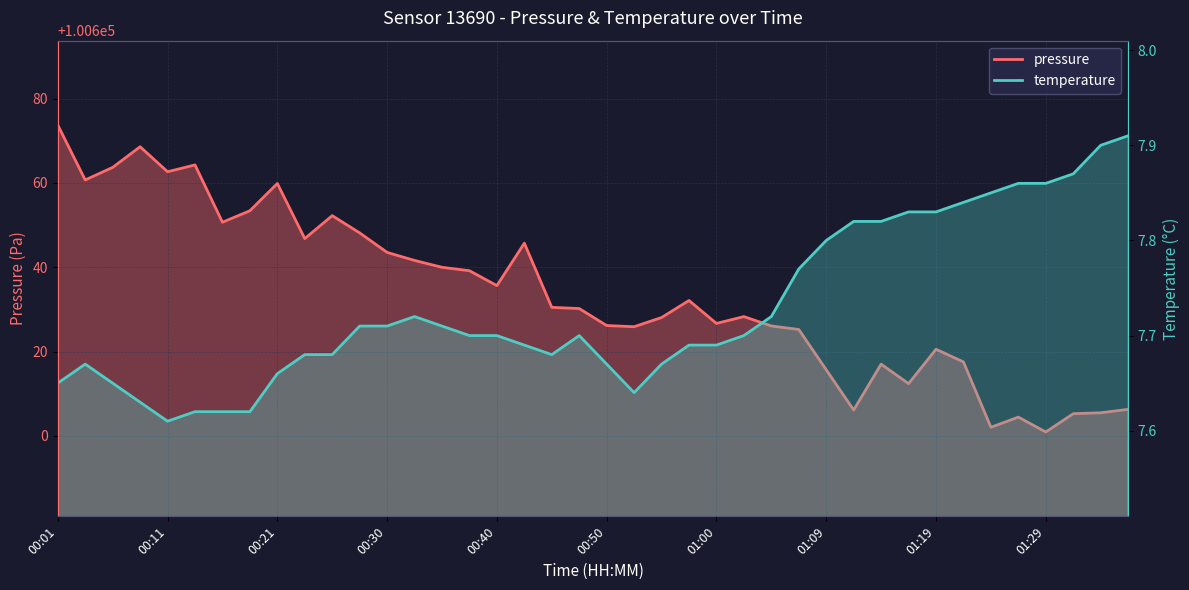

What is the sum of the pressure values at 00:13 and 00:55?

201292.4